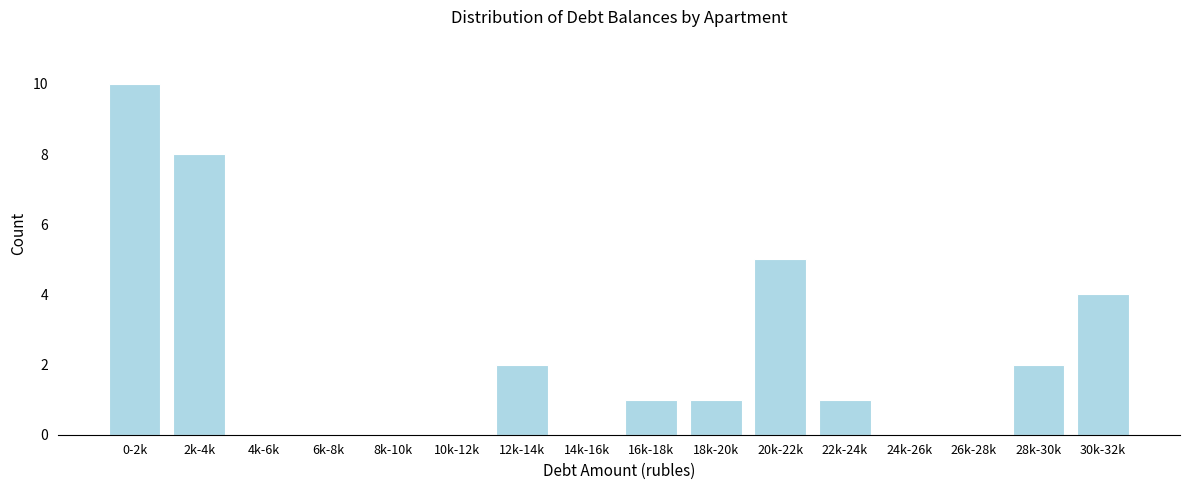

Reading right to left, transcribe all the data shown in this chart.

30k-32k=4	28k-30k=2	26k-28k=0	24k-26k=0	22k-24k=1	20k-22k=5	18k-20k=1	16k-18k=1	14k-16k=0	12k-14k=2	10k-12k=0	8k-10k=0	6k-8k=0	4k-6k=0	2k-4k=8	0-2k=10